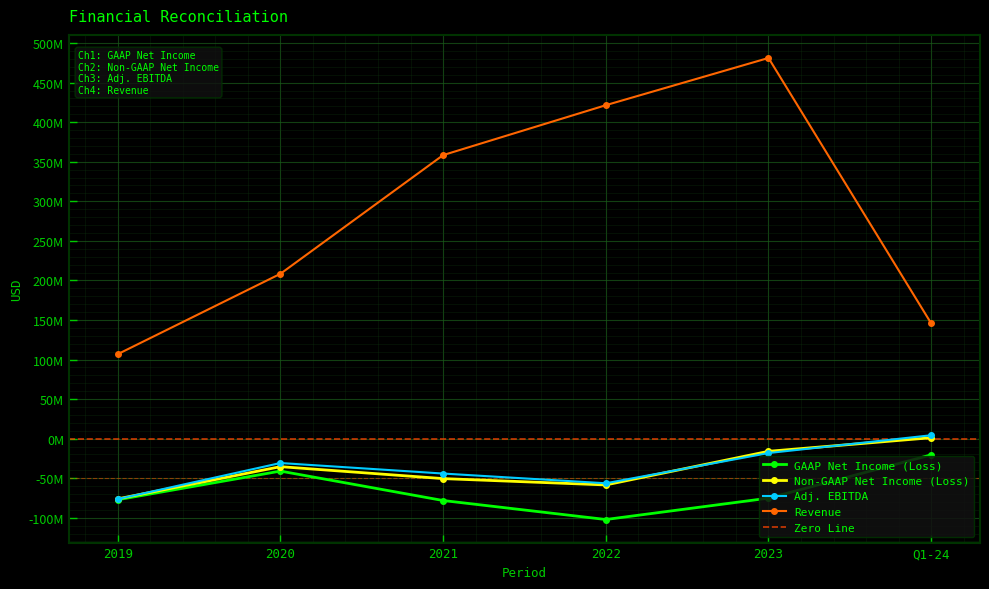

Which series changed the most between 2019 and Q1-24?

Adj. EBITDA